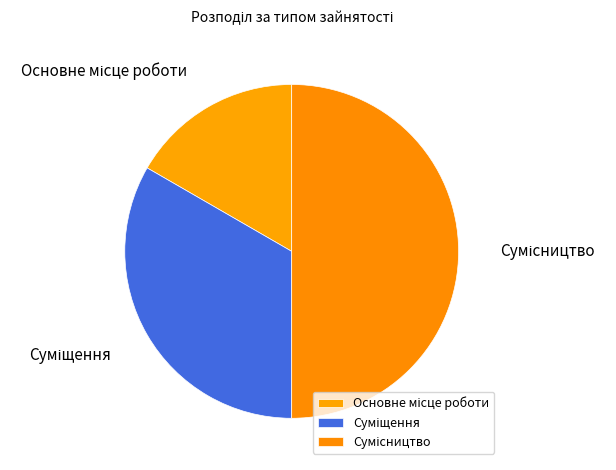

Which category has the biggest portion of the pie?

Сумісництво